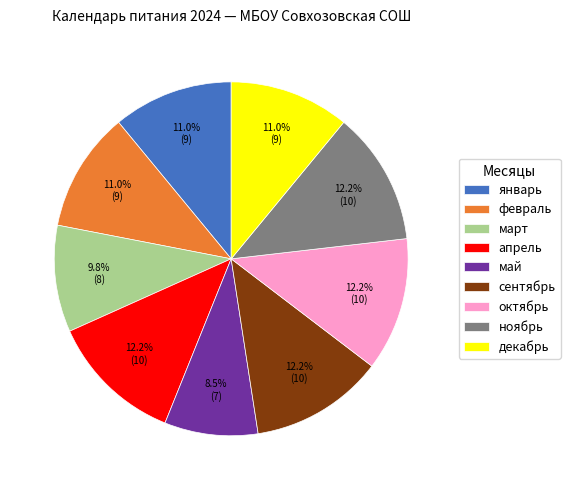

How many segments does this pie chart have?

9